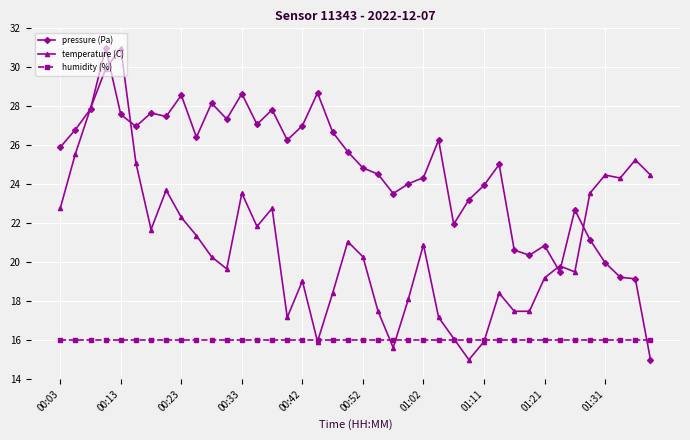

What is the smallest value displayed?

15.0